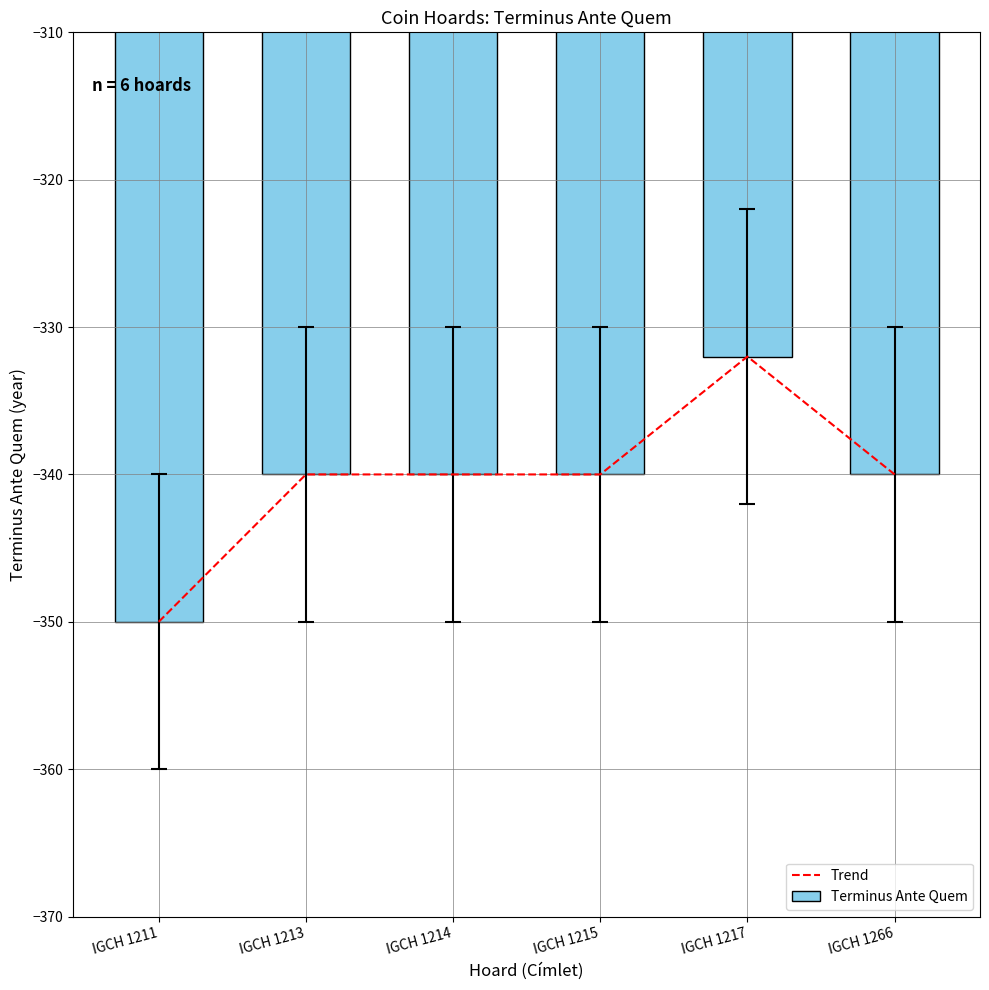

How many data points in Terminus Ante Quem are above -340?

1